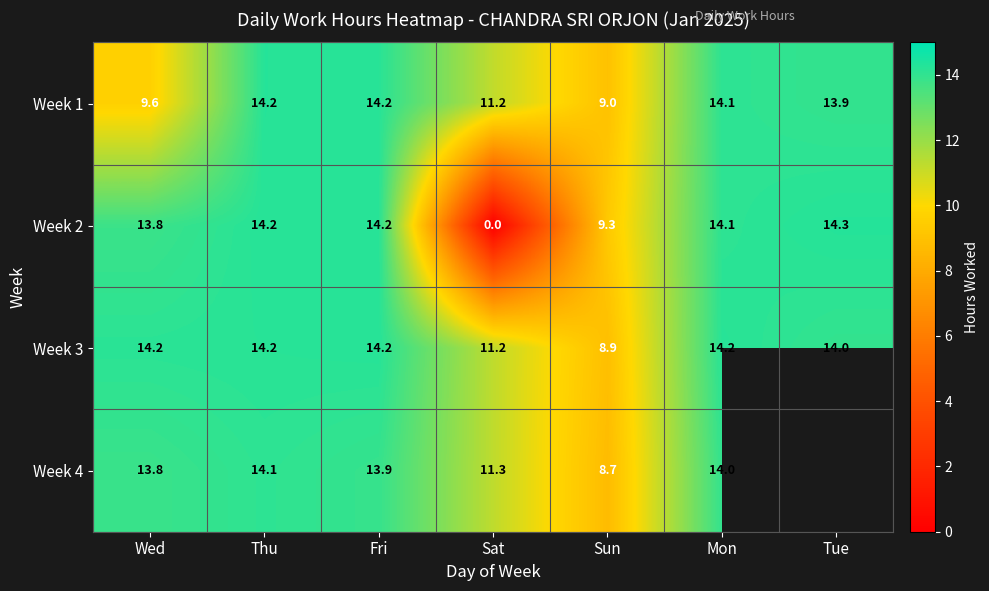

What is the sum of the Week 1 values at Mon and Tue?

28.0